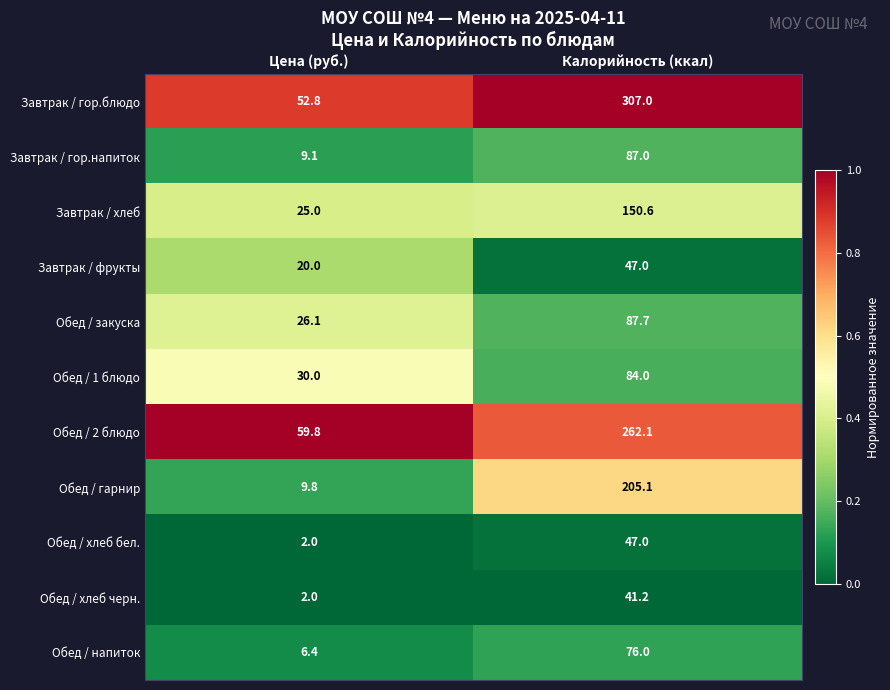

Which label corresponds to the largest value in the chart?

Калорийность (ккал)